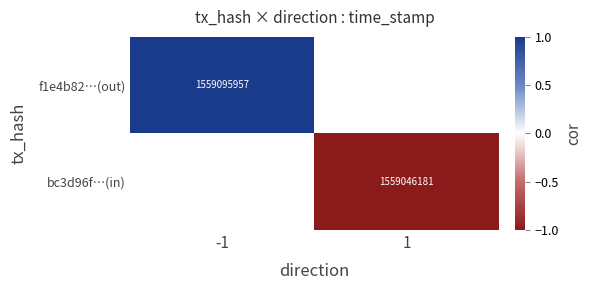

The f1e4b82…(out) series shows 744574729 at -1. True or false?

False